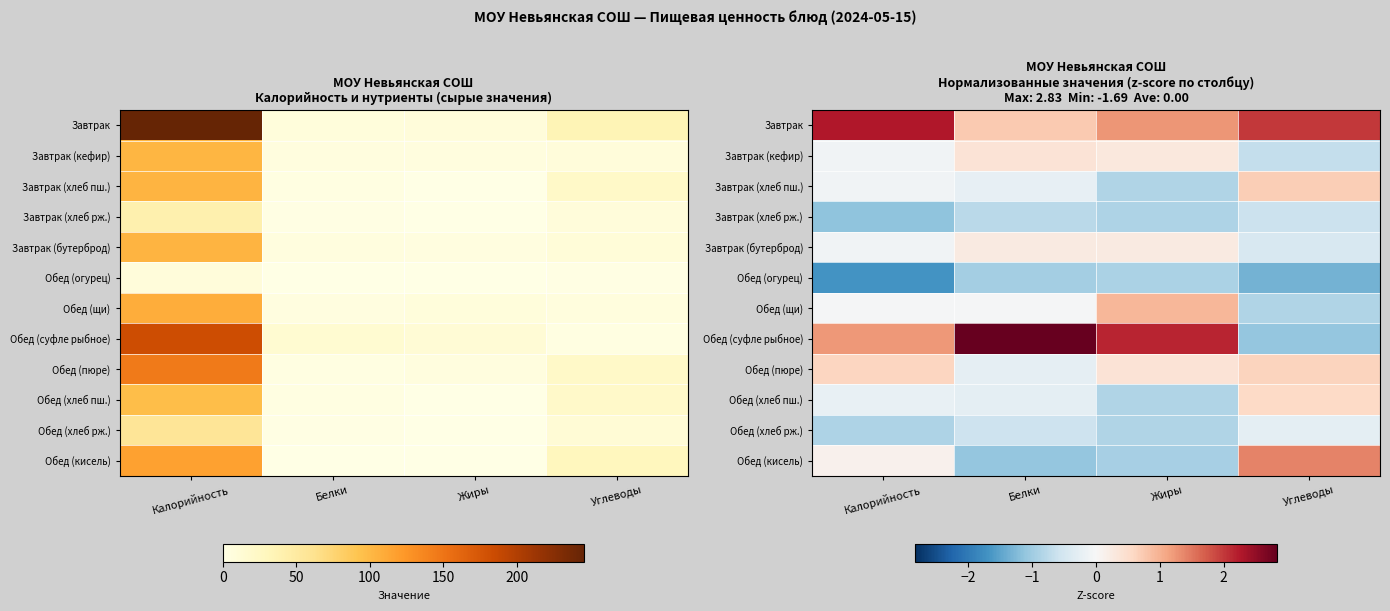

True or false: Обед (хлеб рж.) has a value of -1.0 at Белки.

False